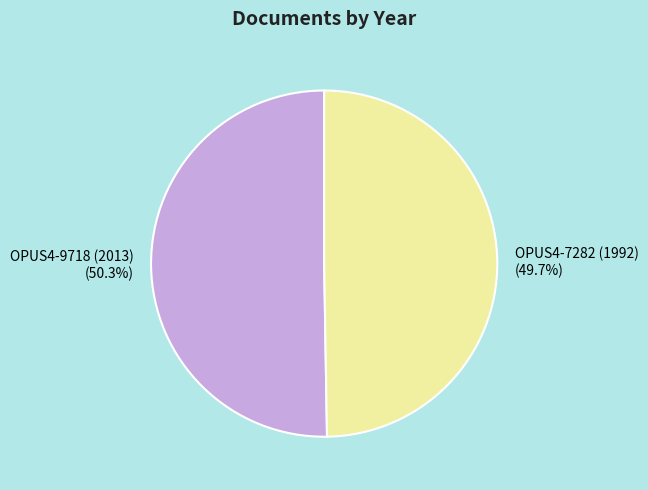

Is it true that OPUS4-7282 (1992) is 39% of the pie?

False